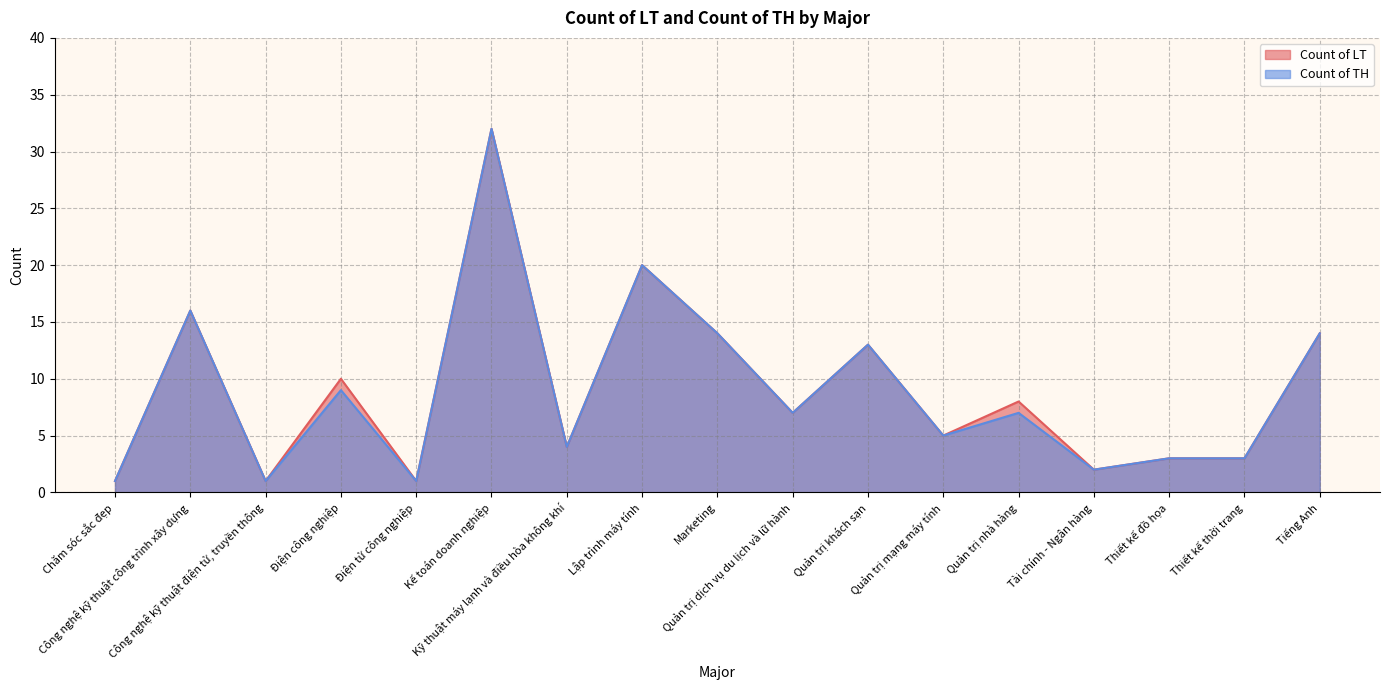

True or false: Count of TH has a value of 21 at Tiếng Anh.

False